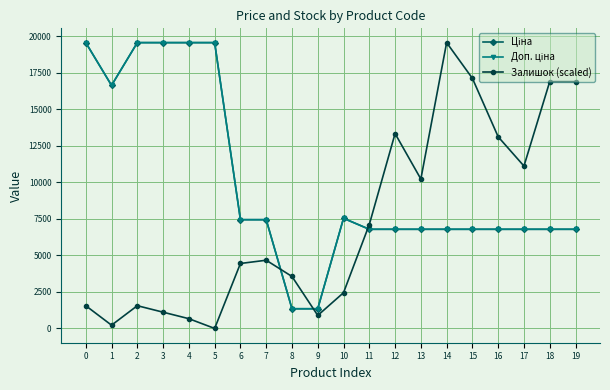

What is the total value across all series at 0?

40686.1